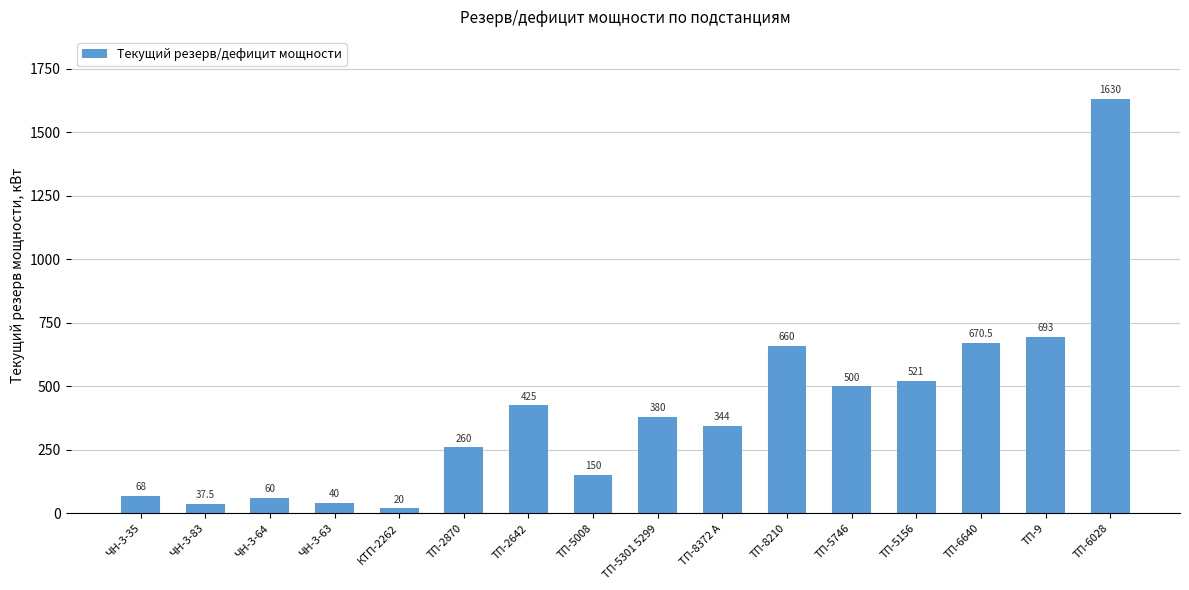

Reading left to right, what are all the values shown in this chart?

68.0	37.5	60.0	40.0	20.0	260.0	425.0	150.0	380.0	344.0	660.0	500.0	521.0	670.5	693.0	1630.0